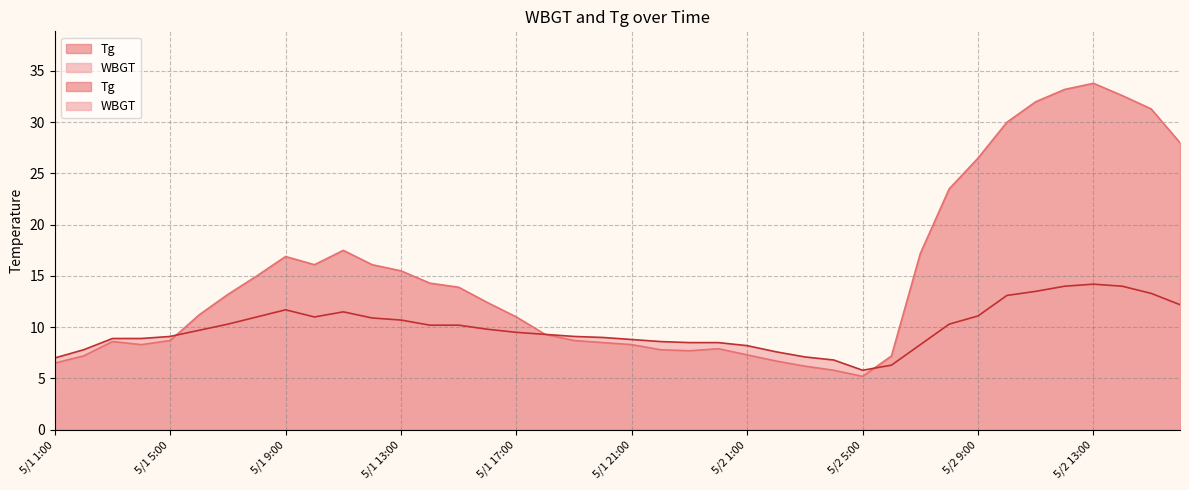

What are all the series names shown in the legend?

Tg, WBGT